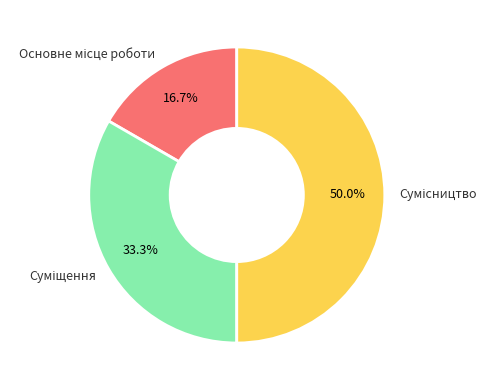

How many segments does this pie chart have?

3